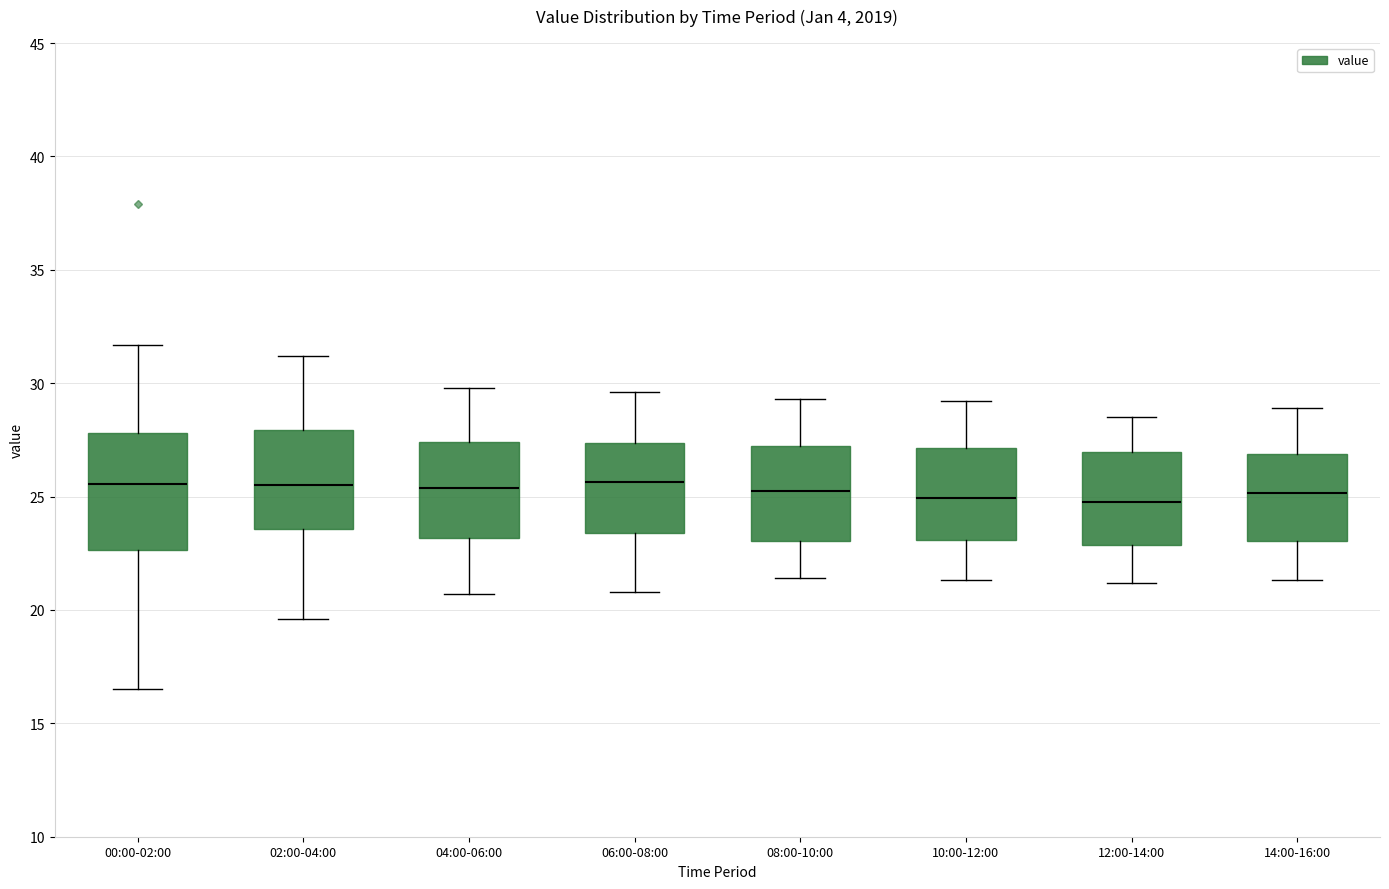

Reading left to right, transcribe this box plot: for each box, give where its median line is, the range the box spans, and where its two whiskers end, as read against the y-axis. The values are not printed on the chart, so give them approximately, as read against the axis.

00:00-02:00: median 25.5, box 22.5 to 28.0, whiskers 16.5 to 31.5
02:00-04:00: median 25.5, box 23.5 to 28.0, whiskers 19.5 to 31.0
04:00-06:00: median 25.5, box 23.0 to 27.5, whiskers 20.5 to 30.0
06:00-08:00: median 25.5, box 23.5 to 27.5, whiskers 21.0 to 29.5
08:00-10:00: median 25.5, box 23.0 to 27.0, whiskers 21.5 to 29.5
10:00-12:00: median 25.0, box 23.0 to 27.0, whiskers 21.5 to 29.0
12:00-14:00: median 25.0, box 23.0 to 27.0, whiskers 21.0 to 28.5
14:00-16:00: median 25.0, box 23.0 to 27.0, whiskers 21.5 to 29.0